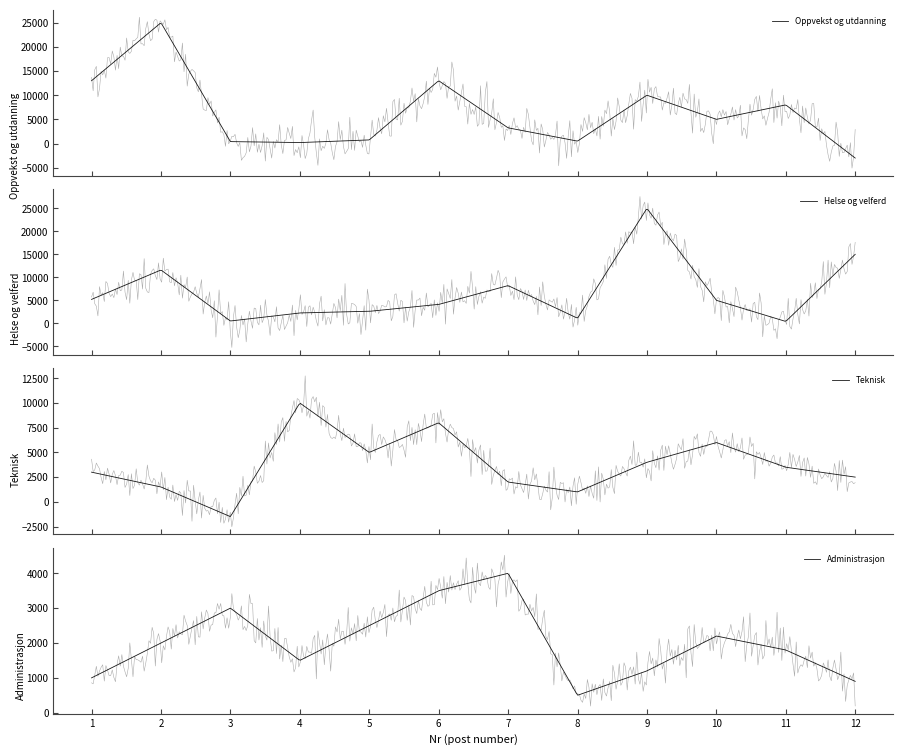

Reading left to right, what are all the values shown in this chart?

Oppvekst og utdanning: 1=13000	2=25000	3=400	4=200	5=750	6=13000	7=3250	8=500	9=10000	10=5000	11=8000	12=-3000
Helse og velferd: 1=5200	2=11600	3=500	4=2250	5=2600	6=4100	7=8200	8=1100	9=25000	10=5000	11=400	12=15000
Teknisk: 1=3000	2=1500	3=-1500	4=10000	5=5000	6=8000	7=2000	8=1000	9=4000	10=6000	11=3500	12=2500
Administrasjon: 1=1000	2=2000	3=3000	4=1500	5=2500	6=3500	7=4000	8=500	9=1200	10=2200	11=1800	12=900